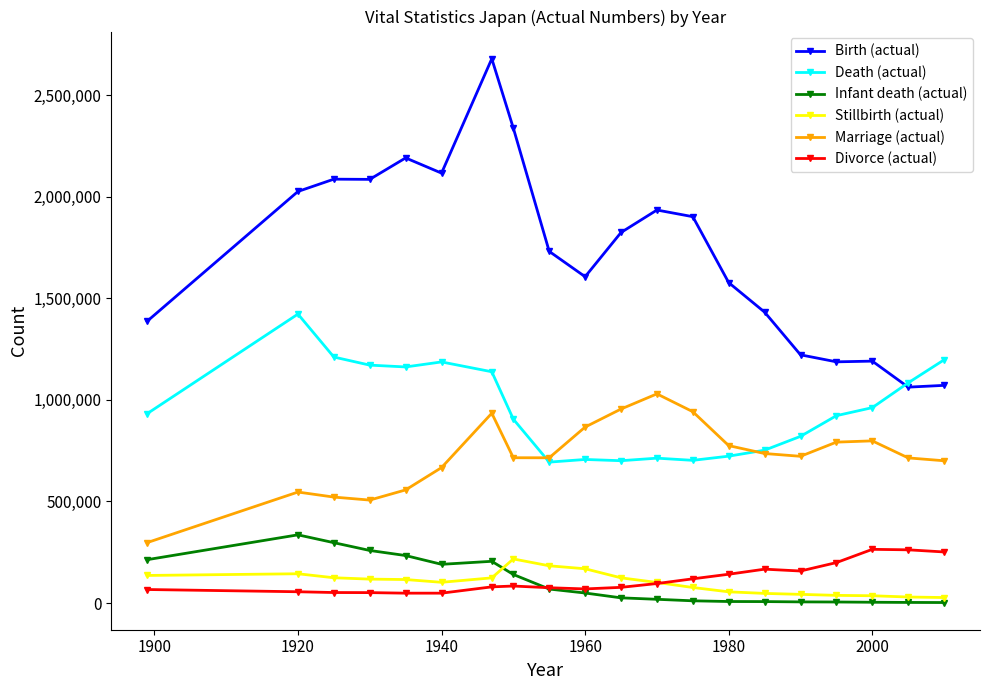

How many lines are shown in the chart?

6